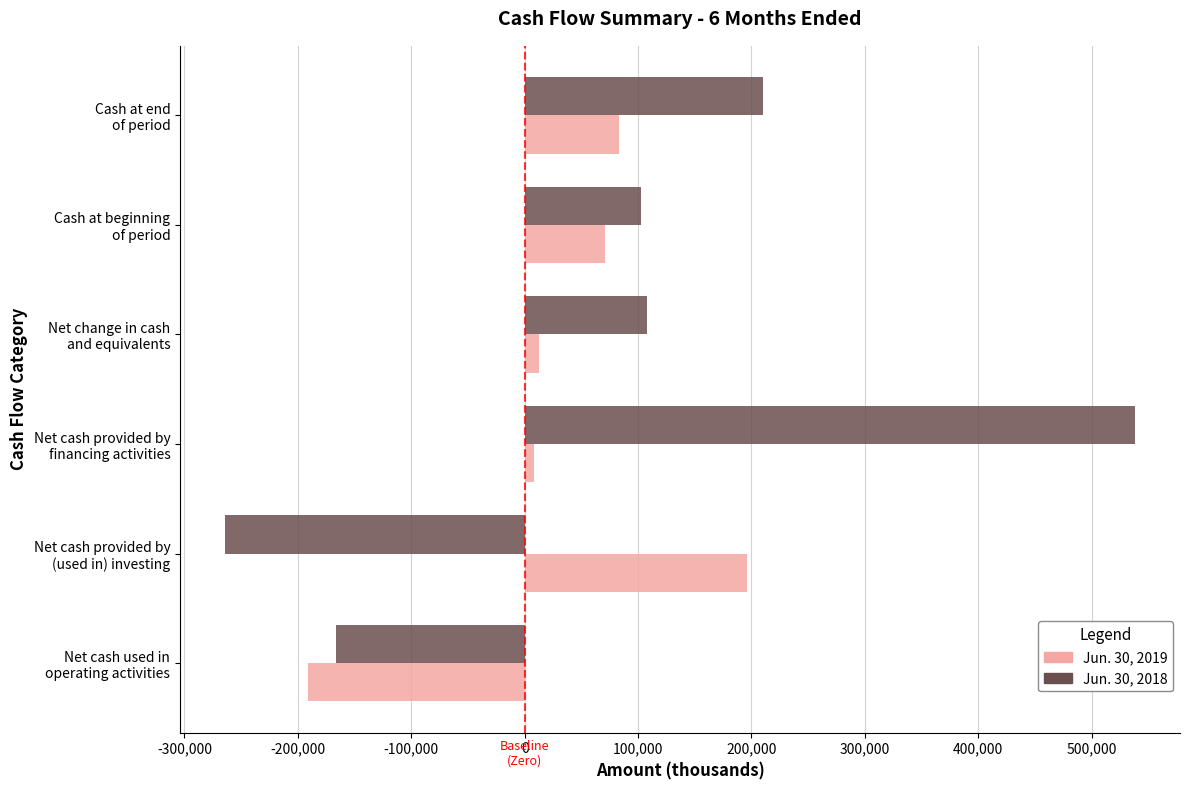

How many negative values does the Jun. 30, 2018 series have?

2